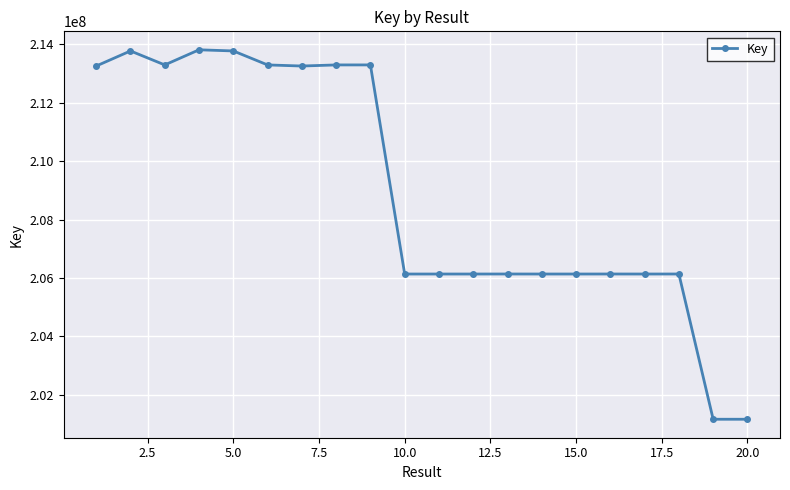

What is the value of the 2nd point from the left?

213777478